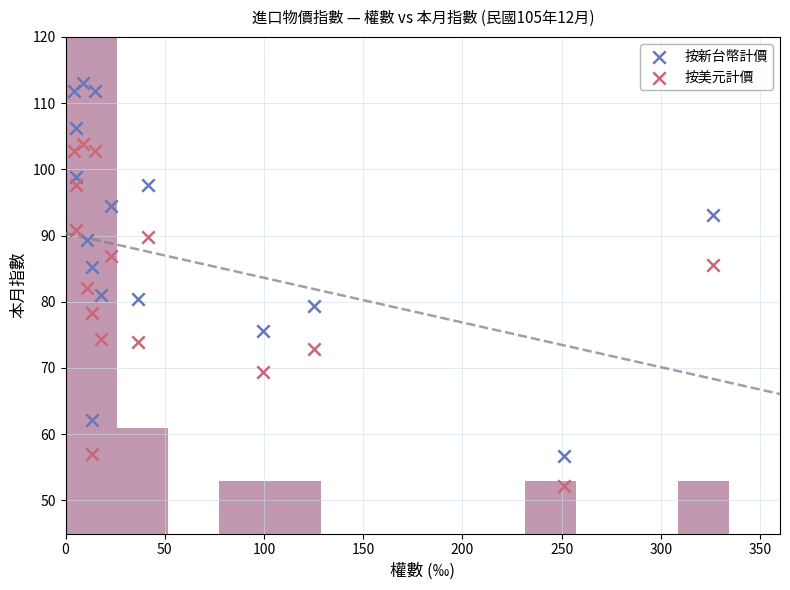

Across all data points, what is the range of Y values (max minus min)?

60.8